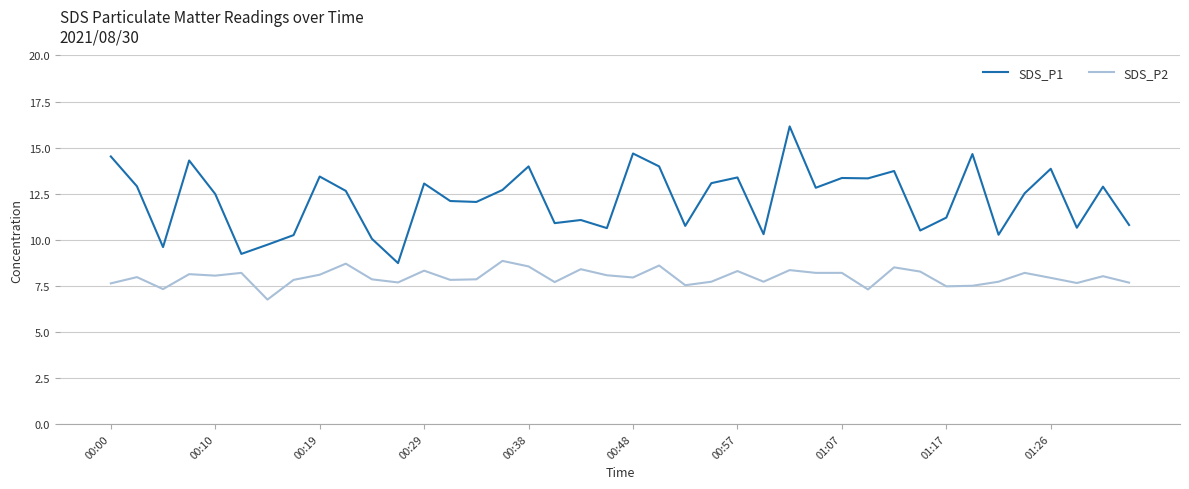

True or false: SDS_P1 and SDS_P2 intersect in this chart.

False